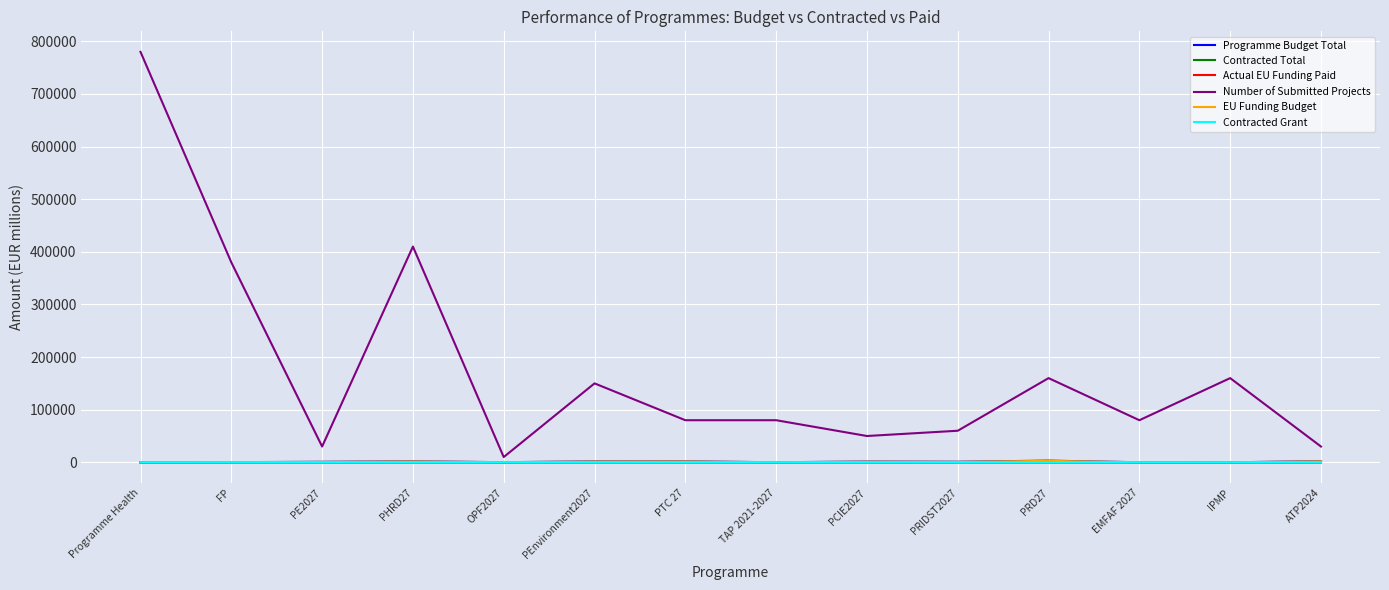

Which label corresponds to the largest value in the chart?

Programme Health